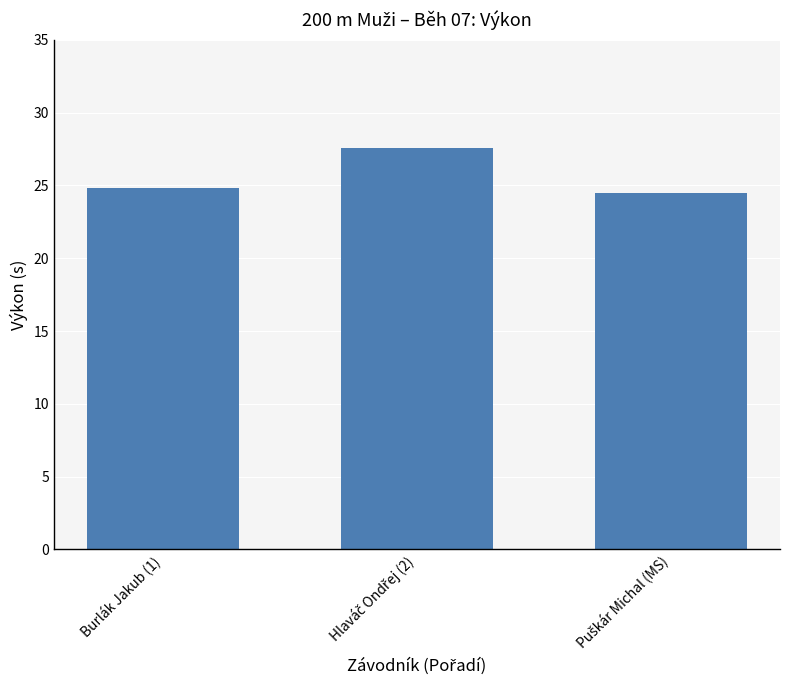

What is the sum of all values?

76.9